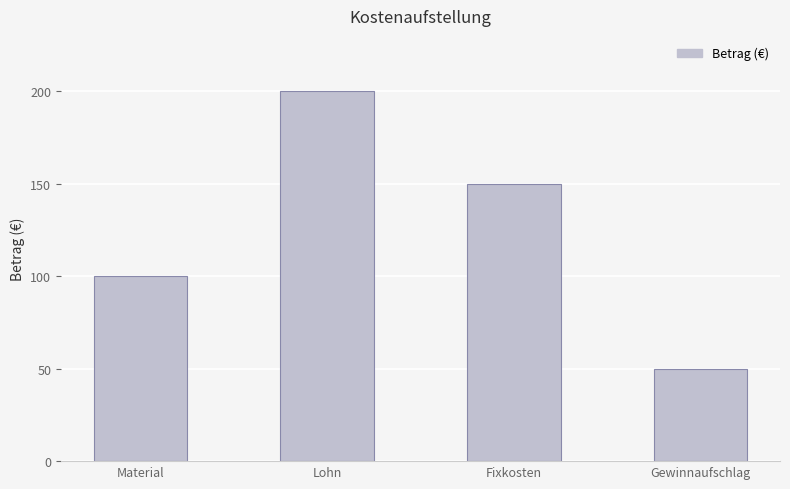

What is the difference between the maximum and second lowest values?

100